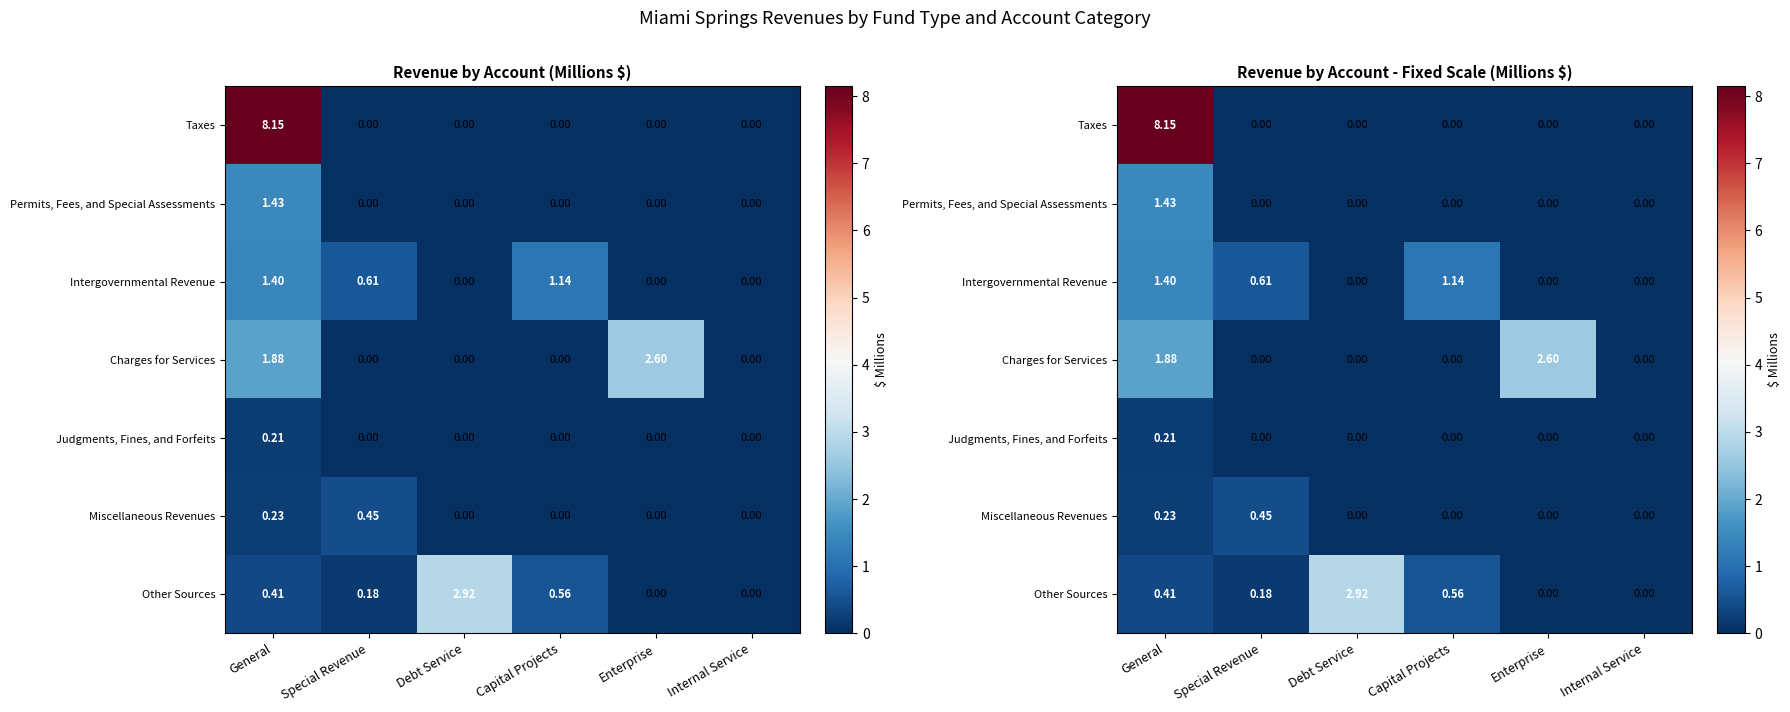

Rank the series at Special Revenue from lowest to highest value.

Taxes, Permits, Fees, and Special Assessments, Charges for Services, Judgments, Fines, and Forfeits, Other Sources, Miscellaneous Revenues, Intergovernmental Revenue